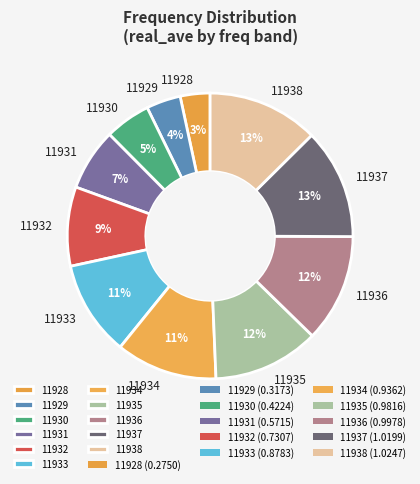

How many segments does this pie chart have?

11